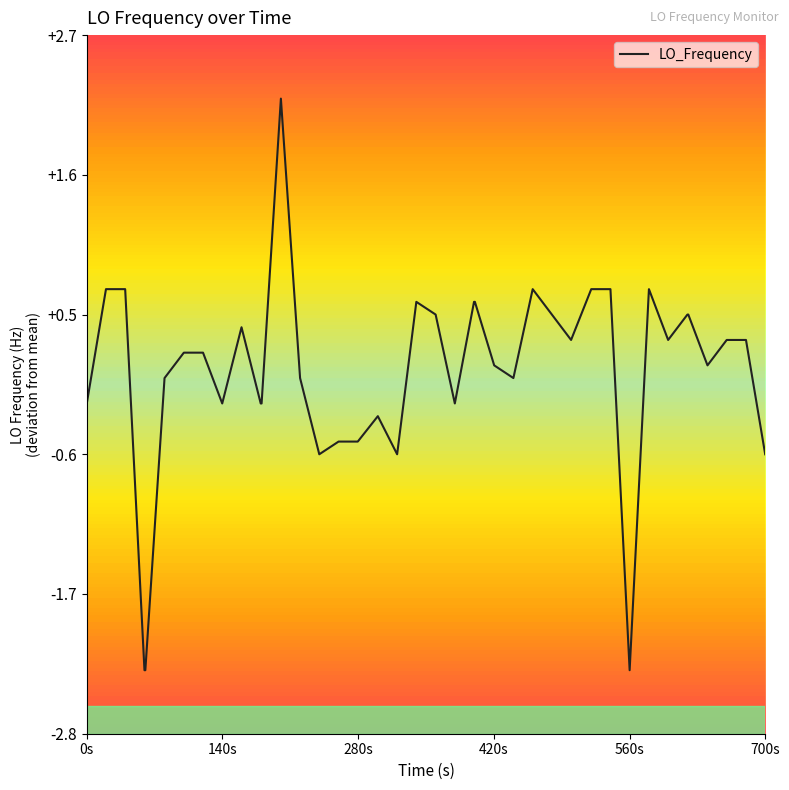

Does the chart have visible grid lines?

No